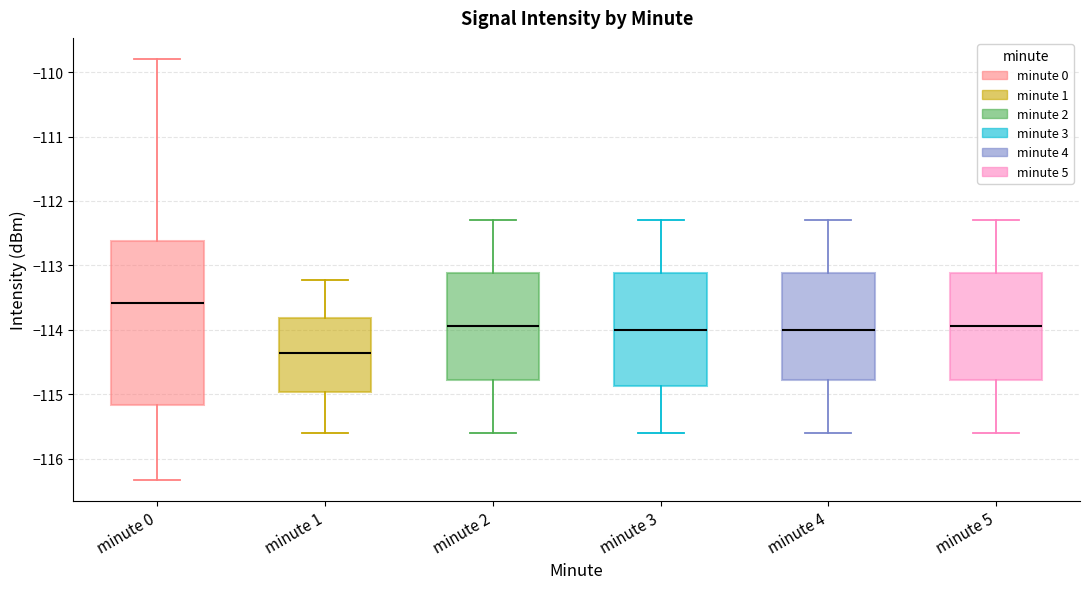

Which box's median line is the lowest?

minute 1